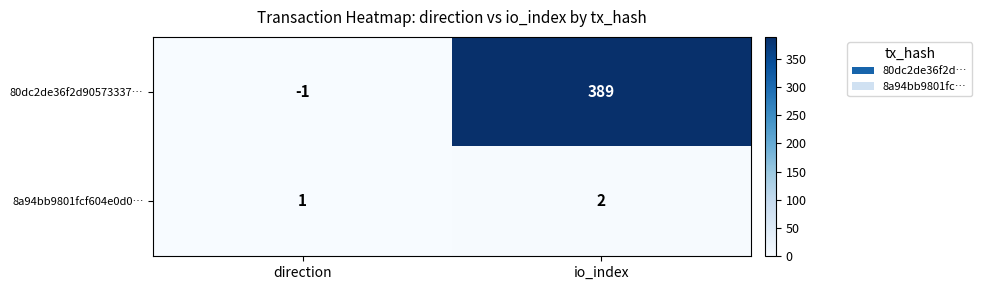

At which label is 8a94bb9801fcf604e0d0… closest to 1?

direction